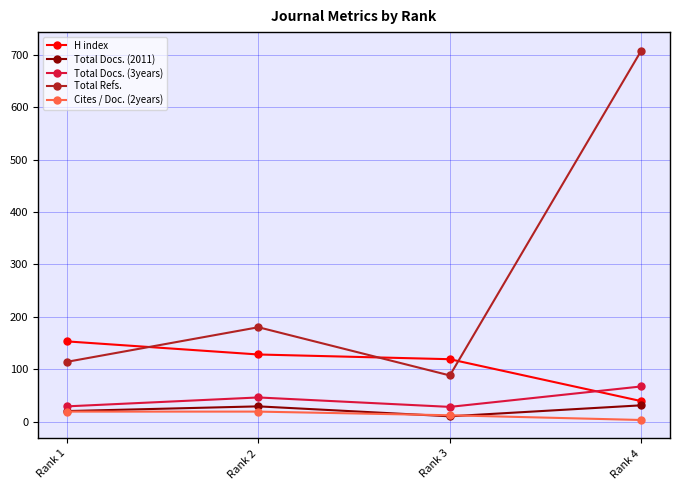

At which category is the sum across all series the highest?

Rank 4